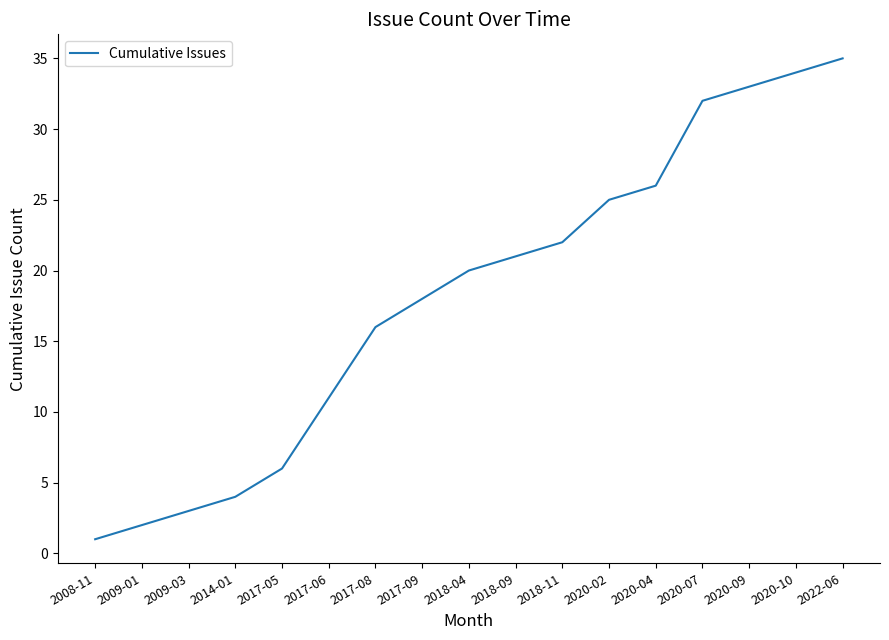

List the labels in order of value, smallest first.

2008-11, 2009-01, 2009-03, 2014-01, 2017-05, 2017-06, 2017-08, 2017-09, 2018-04, 2018-09, 2018-11, 2020-02, 2020-04, 2020-07, 2020-09, 2020-10, 2022-06